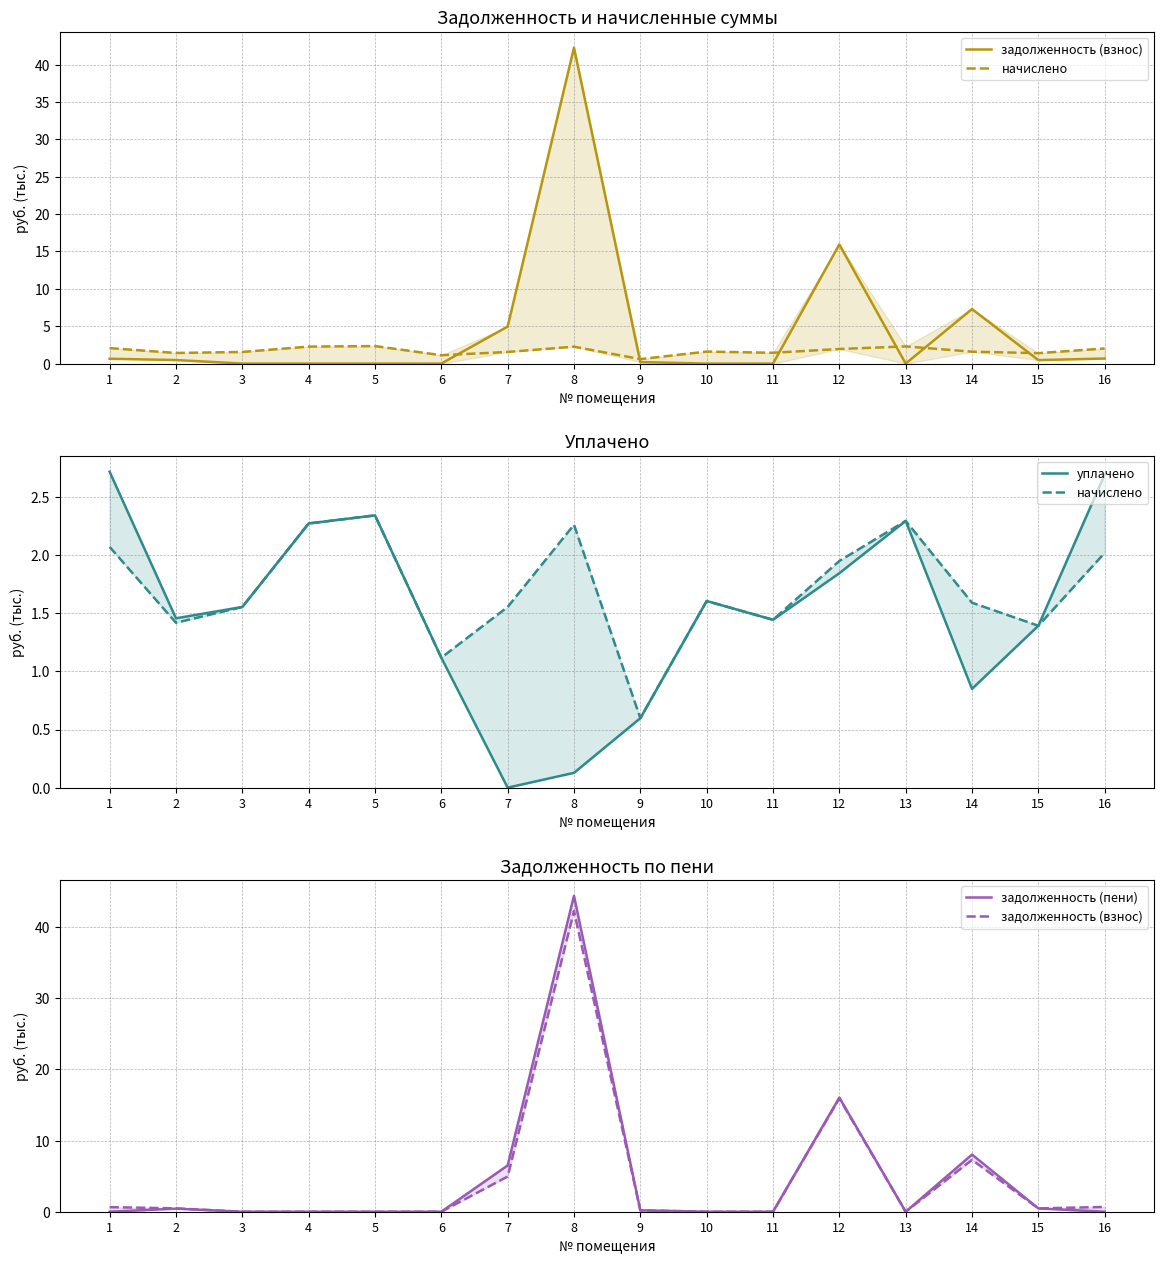

Is the value of задолженность (пени) at 14 greater than the value of начислено at 5?

Yes